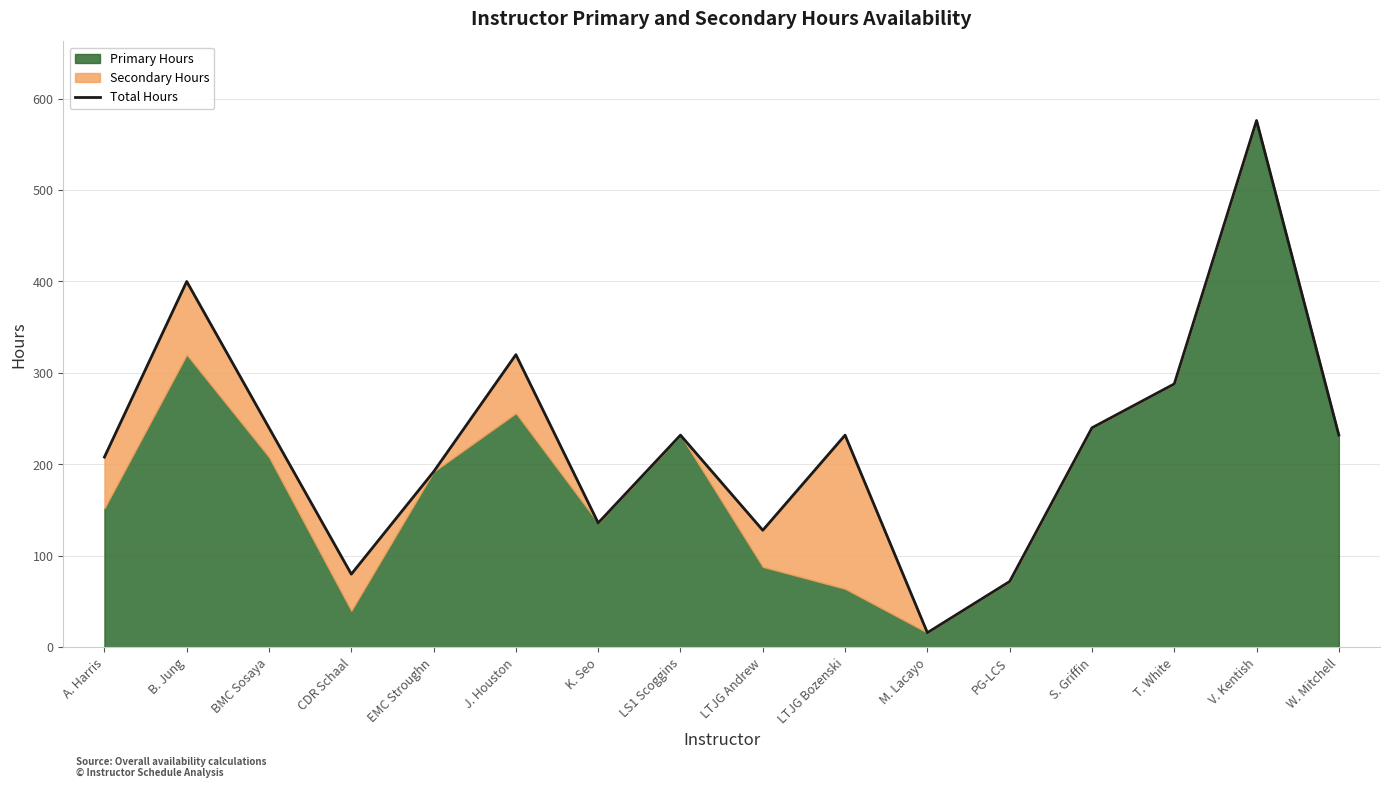

What is the change in value from B. Jung to T. White?

-112